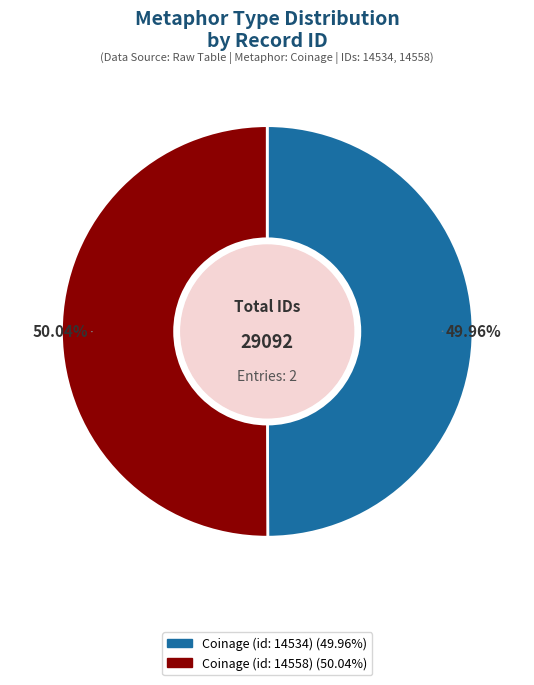

Does any single category account for the majority?

Yes